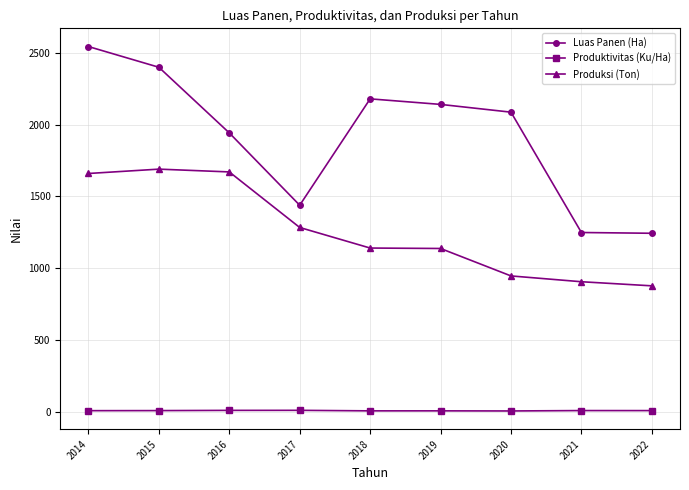

Is it true that Produktivitas (Ku/Ha) equals 5.2 at 2018?

True